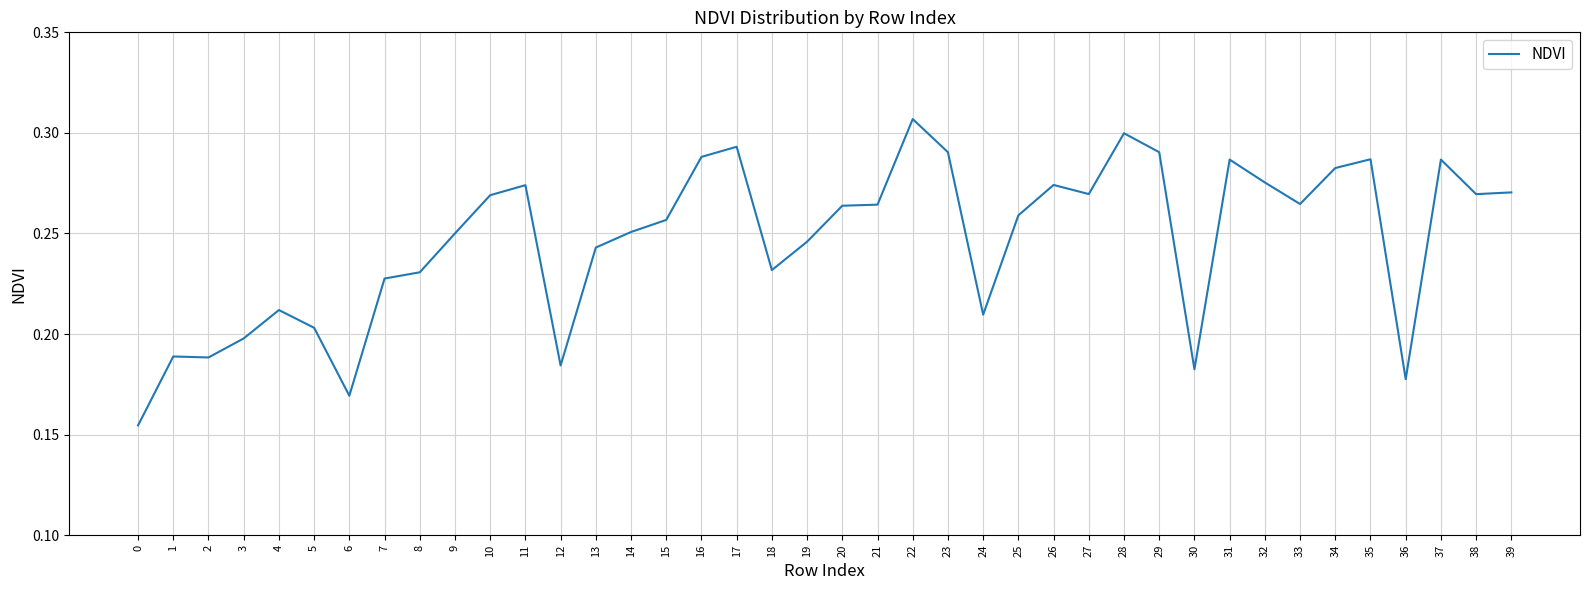

The chart shows a value of 0.1 at 24. True or false?

False